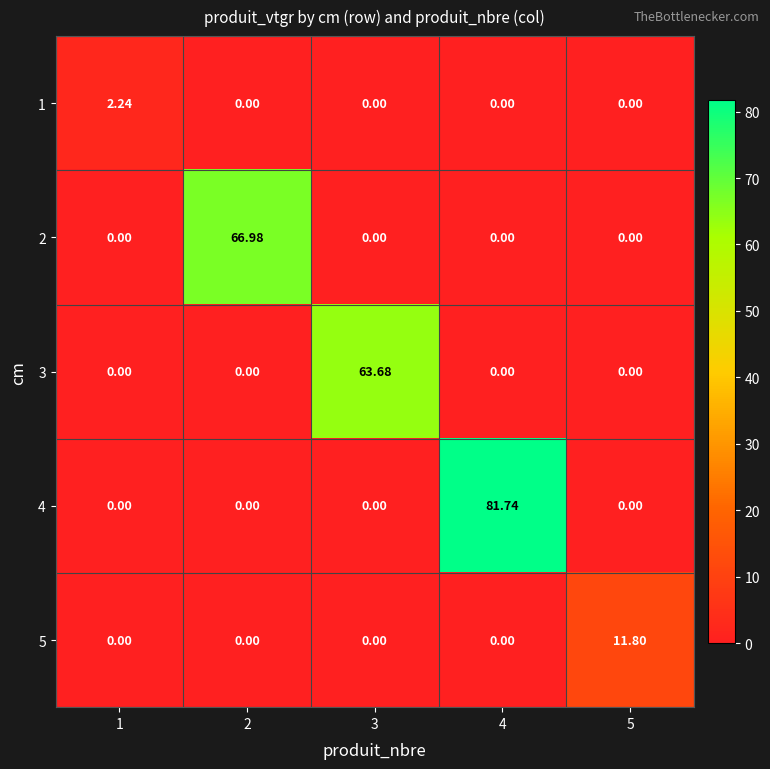

How many positive values does the 5 series have?

1